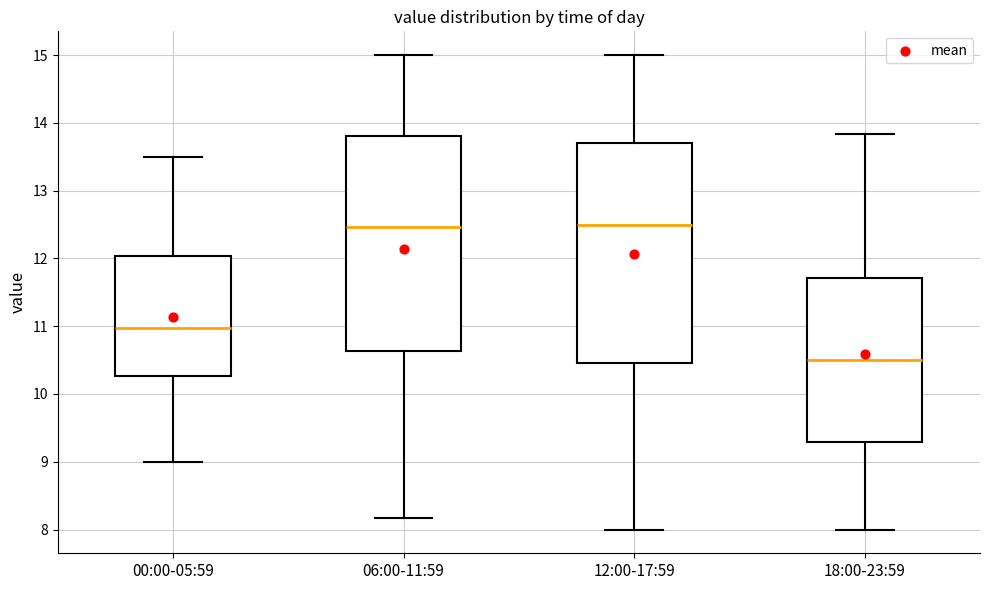

Which box's median line is the lowest?

18:00-23:59